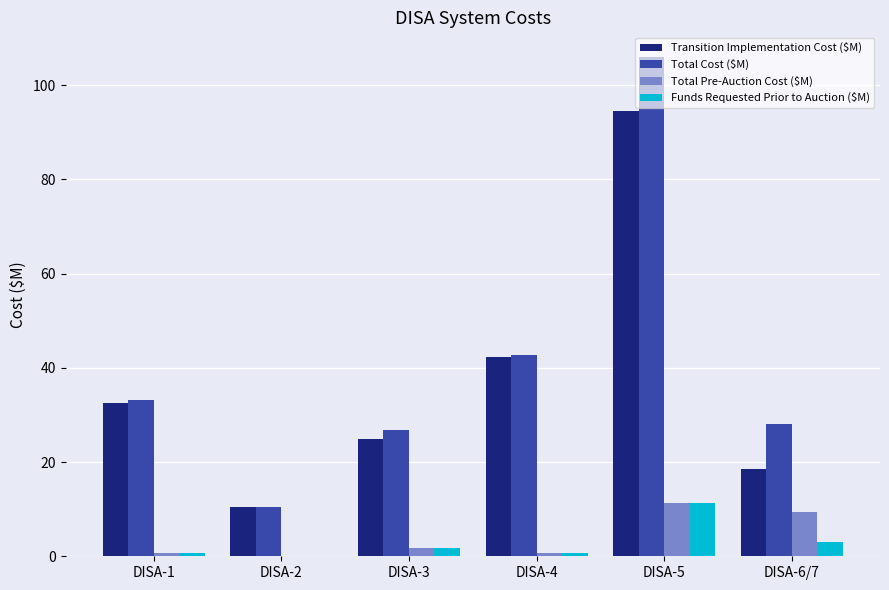

What is the total value across all series at DISA-5?

223.2